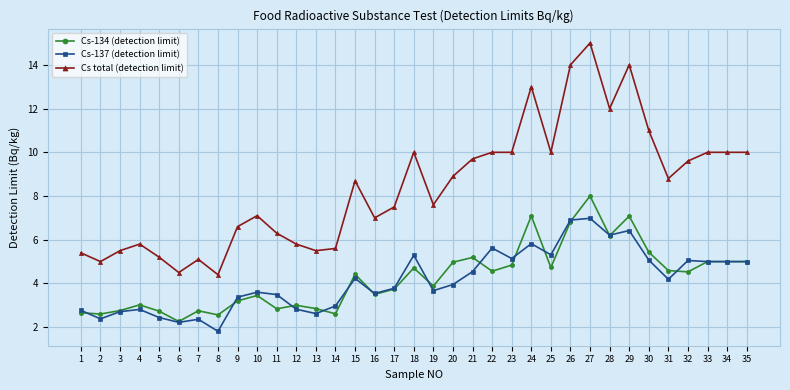

Rank the series by their maximum value, from lowest to highest.

Cs-137 (detection limit), Cs-134 (detection limit), Cs total (detection limit)